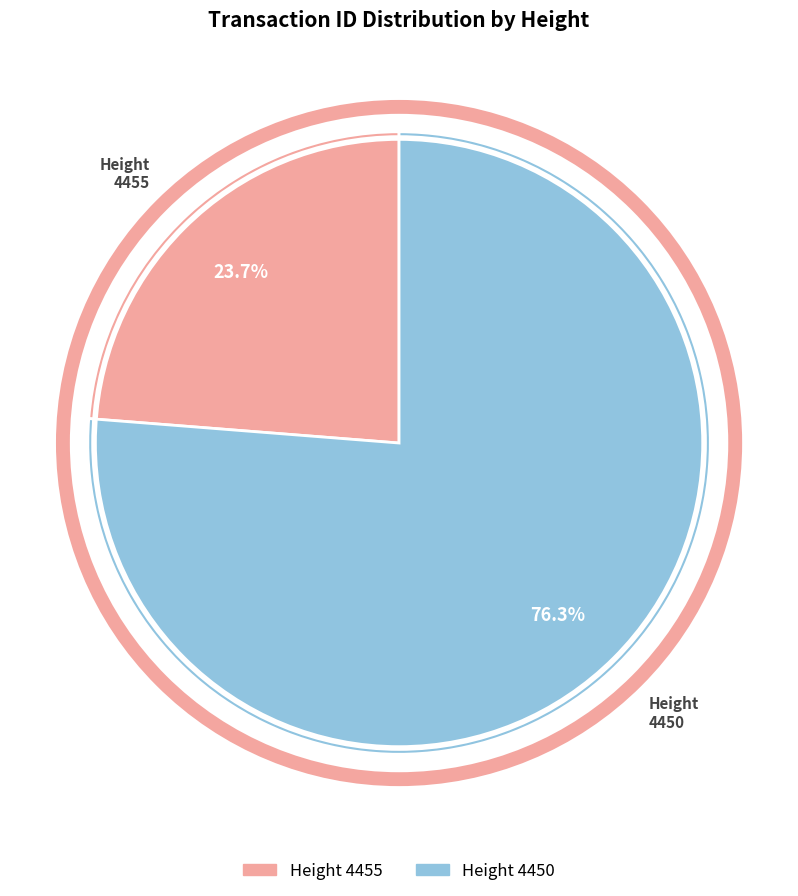

How many segments does this pie chart have?

2